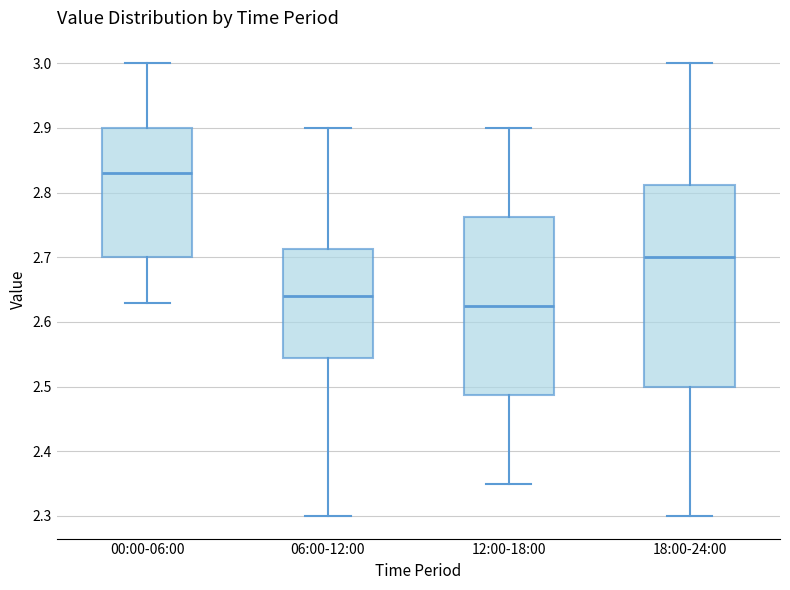

Reading left to right, read every box against the y-axis: the position of its median line, the range the box covers, and the ends of its whiskers. The values are not printed on the chart, so give them approximately, as read against the axis.

00:00-06:00: median 2.83, box 2.70 to 2.90, whiskers 2.63 to 3.00
06:00-12:00: median 2.64, box 2.55 to 2.71, whiskers 2.30 to 2.90
12:00-18:00: median 2.63, box 2.49 to 2.76, whiskers 2.35 to 2.90
18:00-24:00: median 2.70, box 2.50 to 2.81, whiskers 2.30 to 3.00